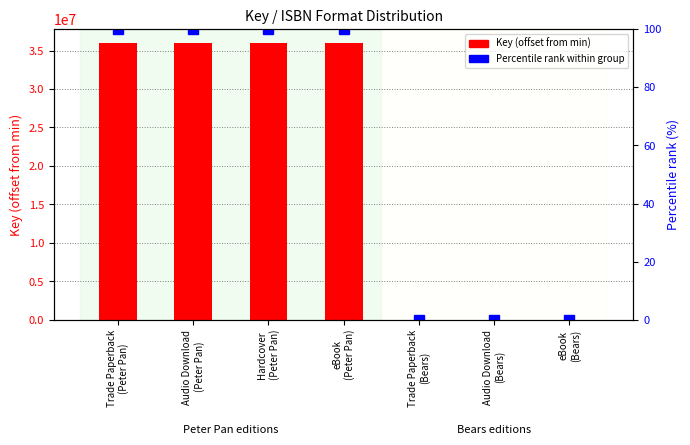

The value of Key (raw) at Trade Paperback
(Bears) is 0. True or false?

True